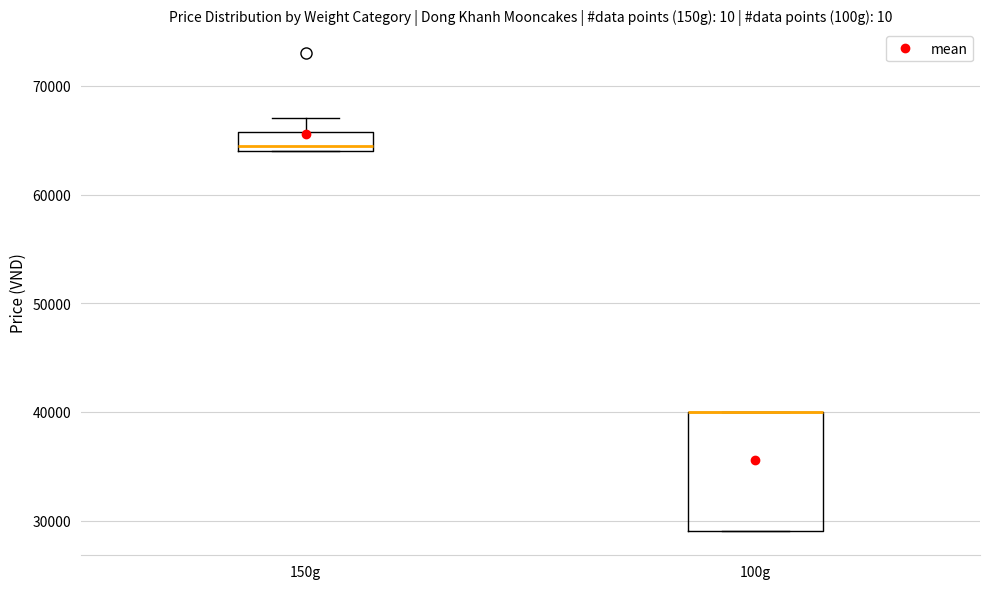

Reading left to right, transcribe this box plot: for each box, give where its median line is, the range the box spans, and where its two whiskers end, as read against the y-axis. The values are not printed on the chart, so give them approximately, as read against the axis.

150g: median 65000, box 64000 to 66000, whiskers 64000 to 67000
100g: median 40000 (drawn on the box's upper edge), box 29000 to 40000, whiskers 29000 to 40000